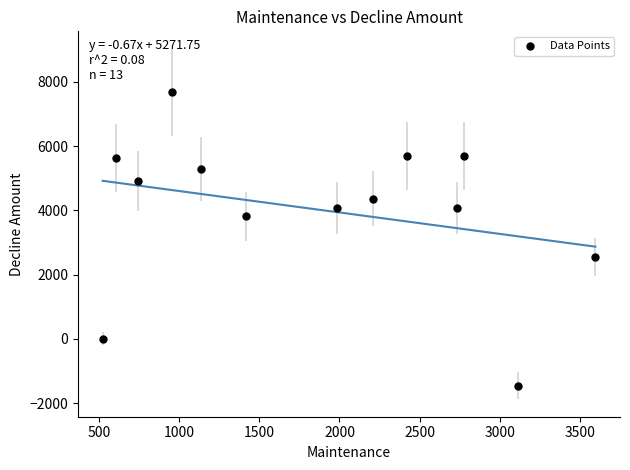

What is the range of Y values (max minus min)?

9136